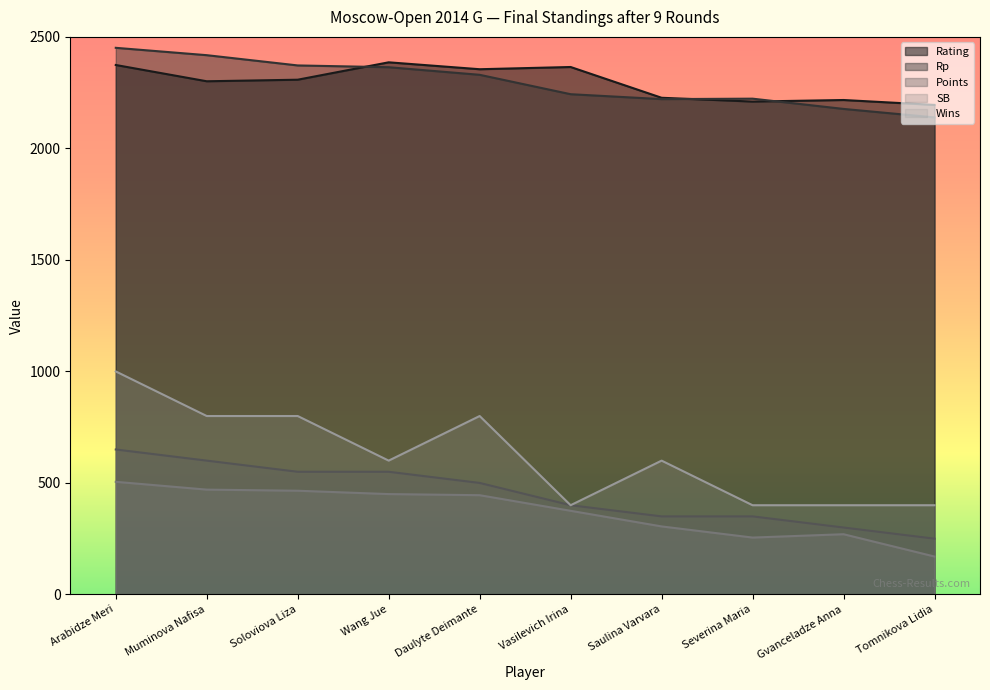

Is it true that Wins equals 400 at Tomnikova Lidia?

True